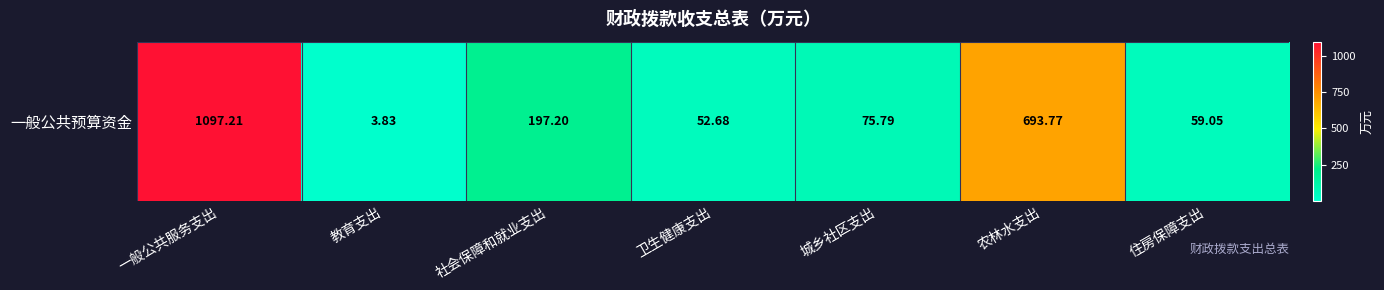

What is the difference between the maximum and minimum values?

1093.4